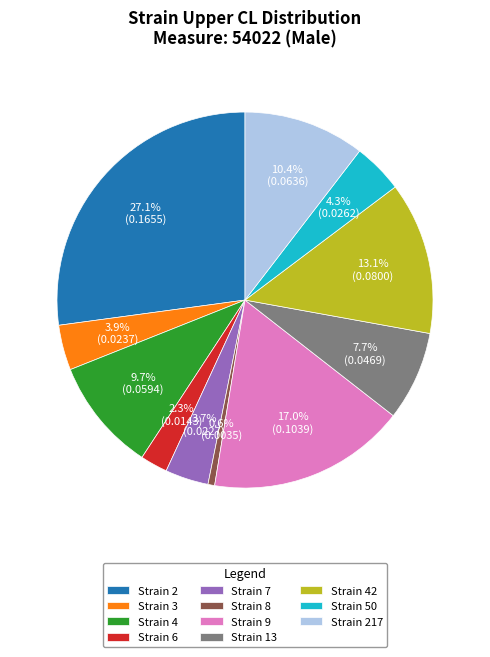

Is Strain 13 the majority of the pie?

No